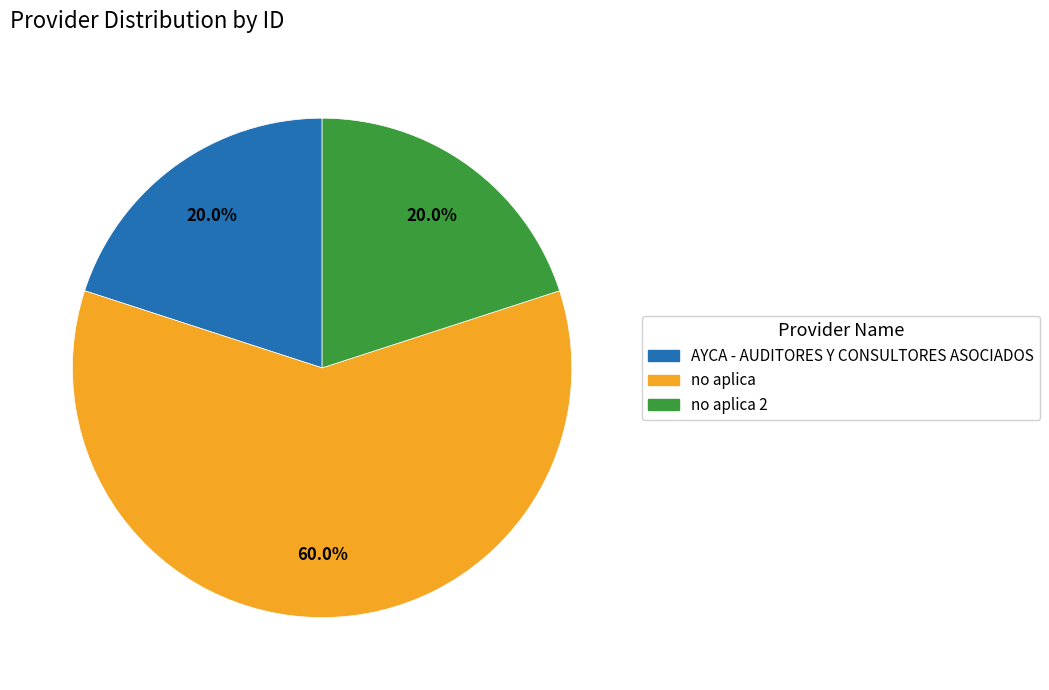

Is there a majority slice in this chart?

Yes